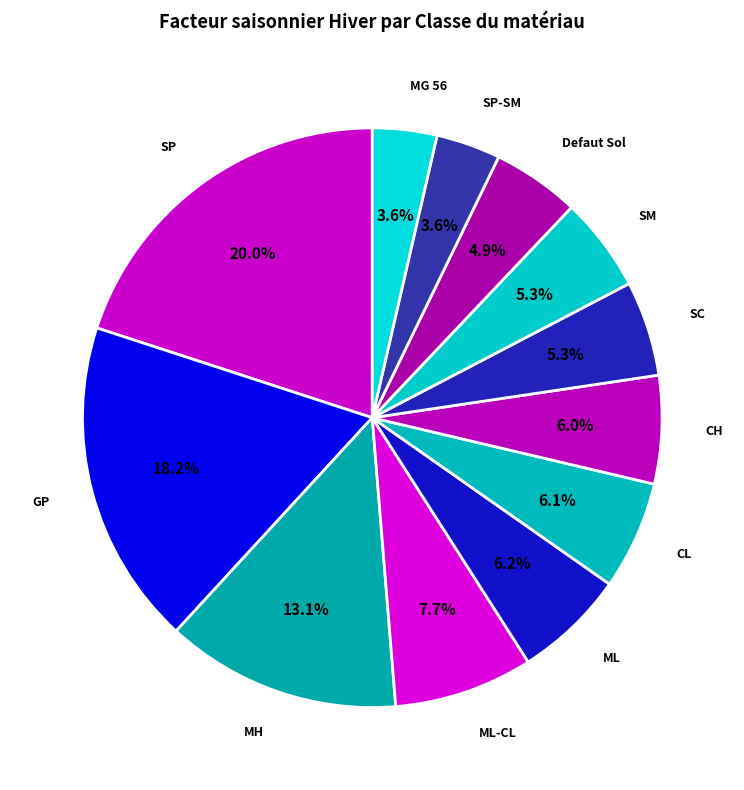

Combined, do MH and CL account for over 50%?

No